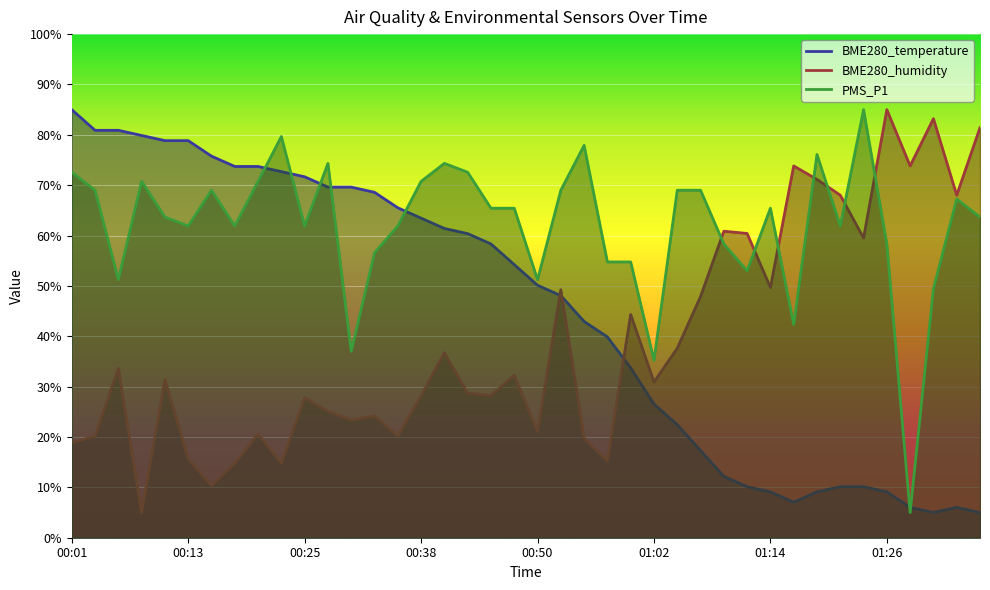

Reading left to right, what are all the values shown in this chart?

BME280_temperature: 00:01=85.0	00:04=80.9	00:06=80.9	00:08=79.9	00:11=78.8	00:13=78.8	00:16=75.8	00:18=73.7	00:21=73.7	00:23=72.7	00:25=71.7	00:28=69.6	00:30=69.6	00:33=68.6	00:35=65.5	00:38=63.5	00:40=61.4	00:42=60.4	00:45=58.3	00:47=54.2	00:50=50.1	00:52=48.1	00:54=42.9	00:57=39.9	00:59=33.7	01:02=26.5	01:04=22.4	01:07=17.3	01:09=12.2	01:11=10.1	01:14=9.1	01:16=7.1	01:19=9.1	01:21=10.1	01:24=10.1	01:26=9.1	01:29=6.0	01:31=5.0	01:33=6.0	01:36=5.0
BME280_humidity: 00:01=18.9	00:04=20.2	00:06=33.6	00:08=5.0	00:11=31.4	00:13=15.7	00:16=10.4	00:18=14.8	00:21=20.6	00:23=14.8	00:25=27.8	00:28=25.1	00:30=23.3	00:33=24.2	00:35=20.2	00:38=28.2	00:40=36.7	00:42=28.7	00:45=28.2	00:47=32.3	00:50=21.1	00:52=49.2	00:54=19.7	00:57=15.3	00:59=44.3	01:02=30.9	01:04=37.6	01:07=47.9	01:09=60.9	01:11=60.4	01:14=49.7	01:16=73.8	01:19=71.1	01:21=68.0	01:24=59.5	01:26=85.0	01:29=73.8	01:31=83.2	01:33=68.0	01:36=81.4
PMS_P1: 00:01=72.6	00:04=69.0	00:06=51.2	00:08=70.8	00:11=63.7	00:13=61.9	00:16=69.0	00:18=61.9	00:21=70.8	00:23=79.7	00:25=61.9	00:28=74.3	00:30=37.0	00:33=56.6	00:35=61.9	00:38=70.8	00:40=74.3	00:42=72.6	00:45=65.4	00:47=65.4	00:50=51.2	00:52=69.0	00:54=77.9	00:57=54.8	00:59=54.8	01:02=35.2	01:04=69.0	01:07=69.0	01:09=58.3	01:11=53.0	01:14=65.4	01:16=42.3	01:19=76.1	01:21=61.9	01:24=85.0	01:26=58.3	01:29=5.0	01:31=49.4	01:33=67.2	01:36=63.7